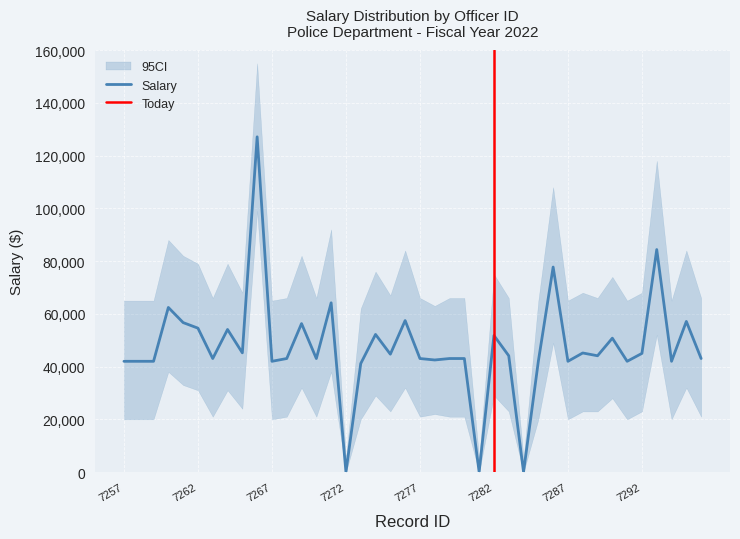

At which label is the value closest to 63563?

7271